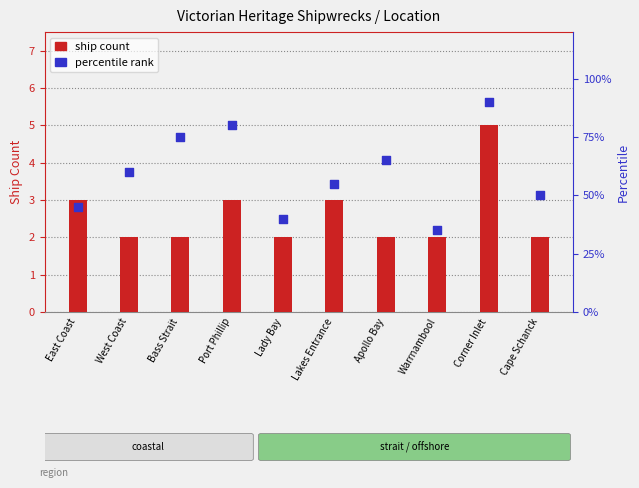

Which series contains the highest Y value?

percentile rank